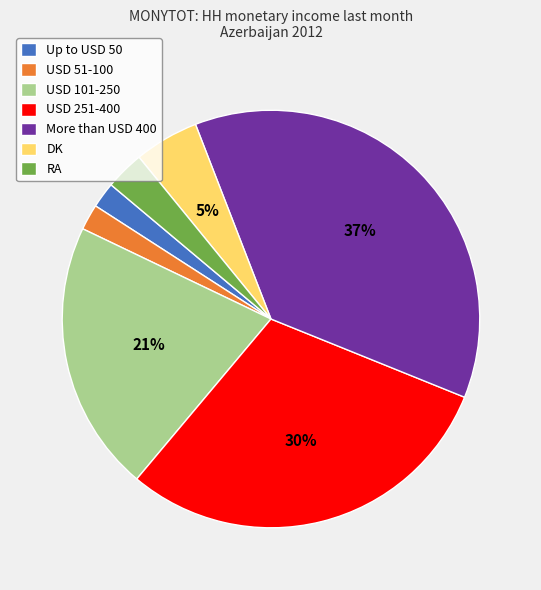

To the nearest percent, what percentage of the pie is Up to USD 50?

2%